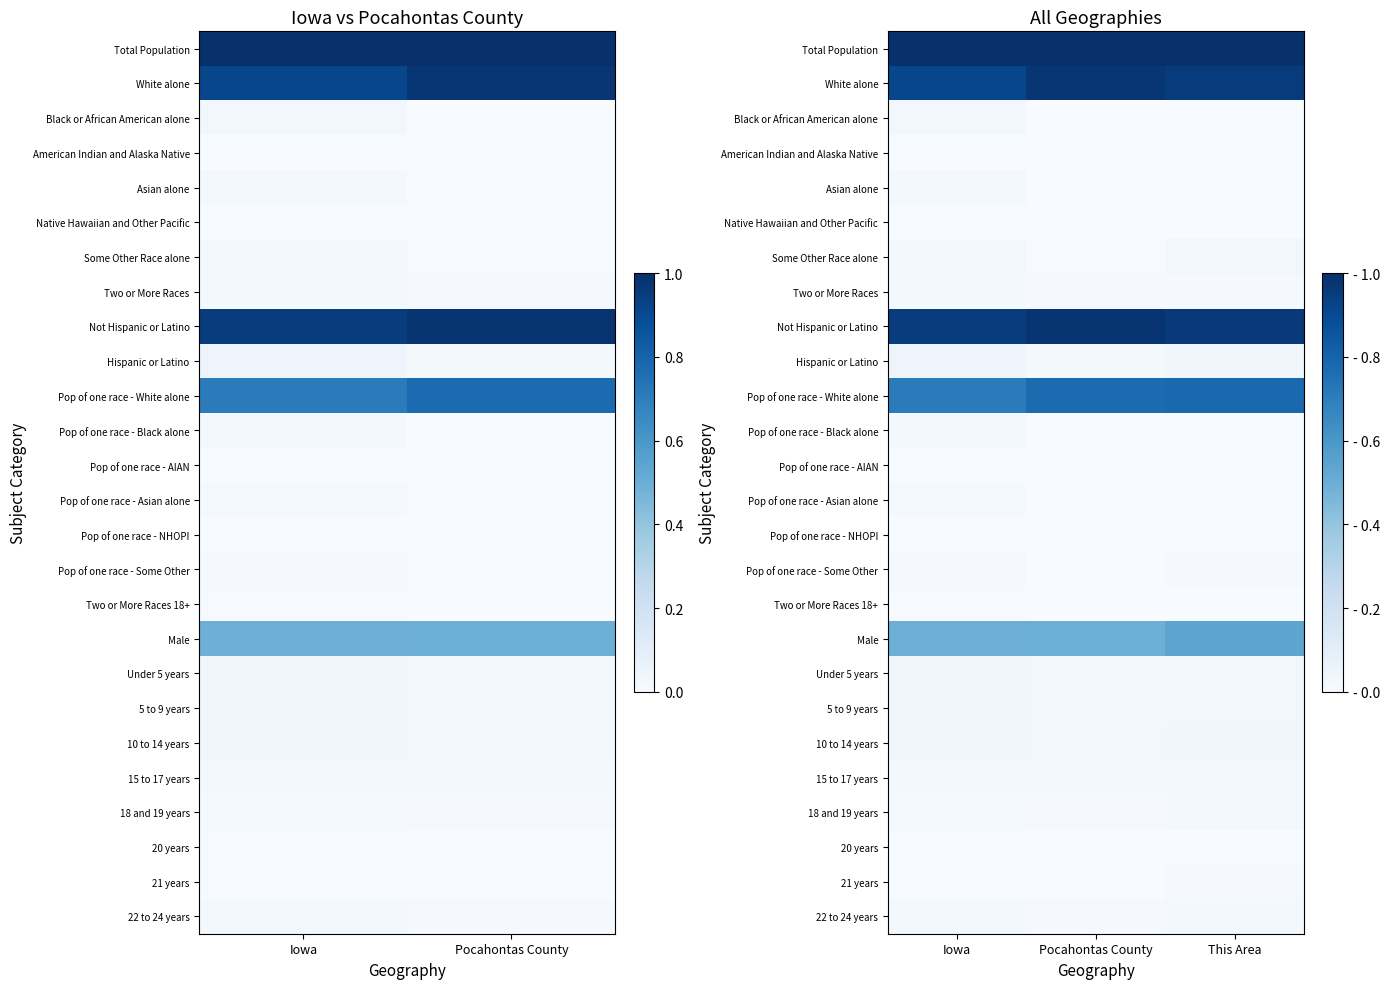

How many positive values does the Black or African American alone series have?

2